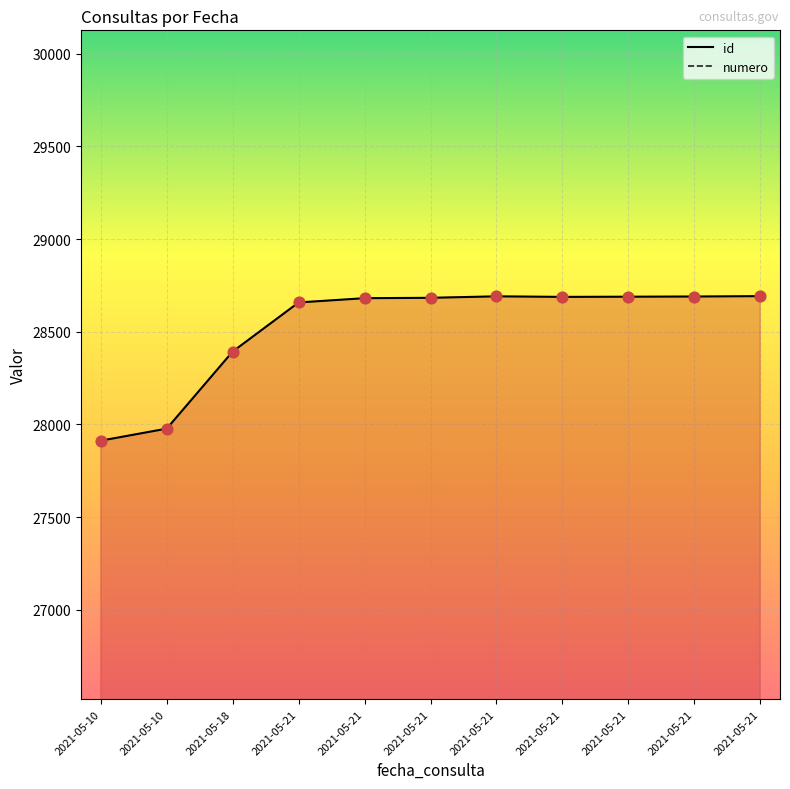

At how many categories does at least one series exceed 28176?

9